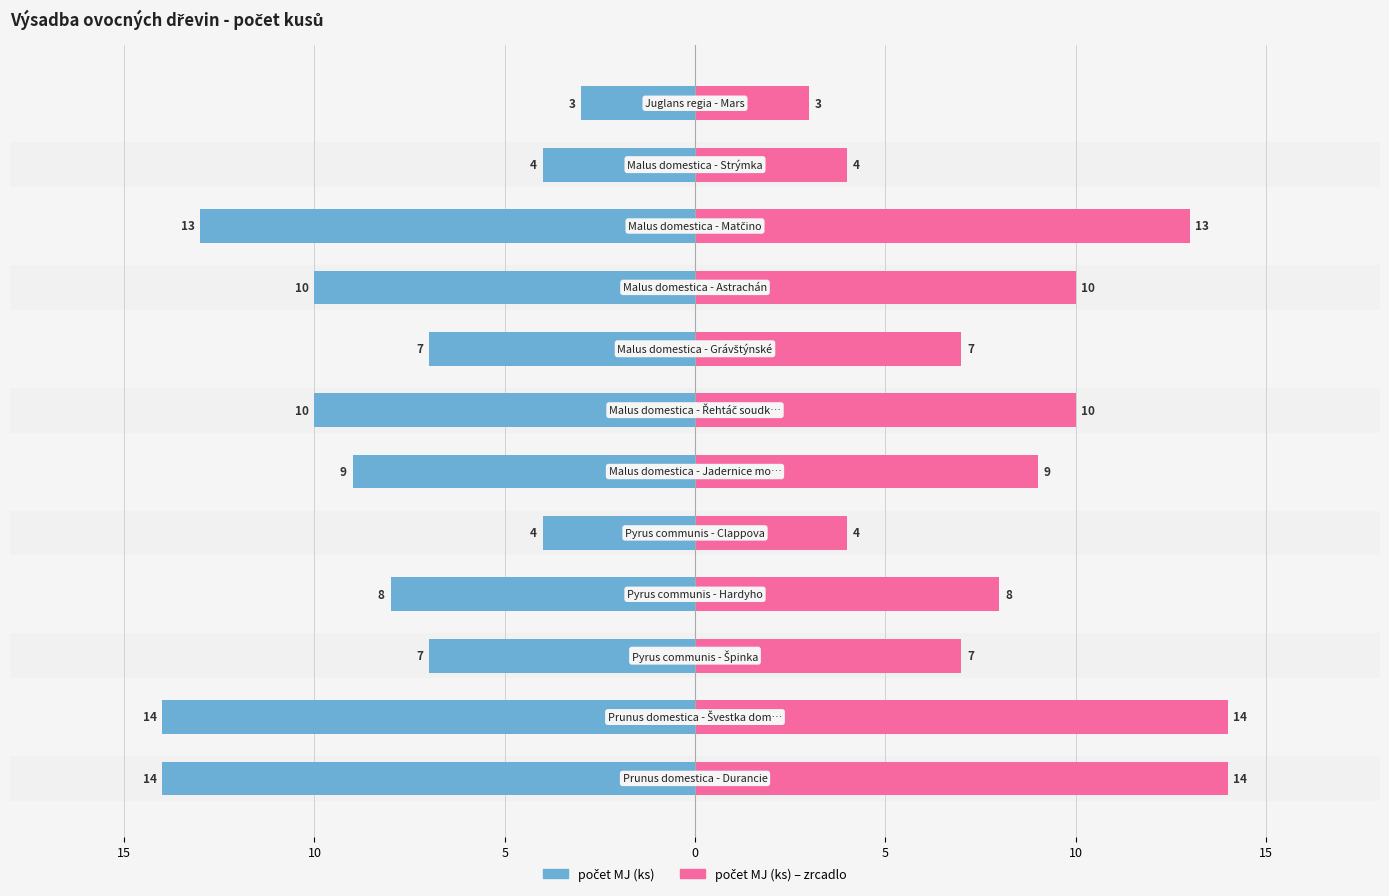

Reading right to left, extract all data points from this chart.

počet MJ (ks): -3	-4	-13	-10	-7	-10	-9	-4	-8	-7	-14	-14
počet MJ (ks) (zrcadlo): 3	4	13	10	7	10	9	4	8	7	14	14